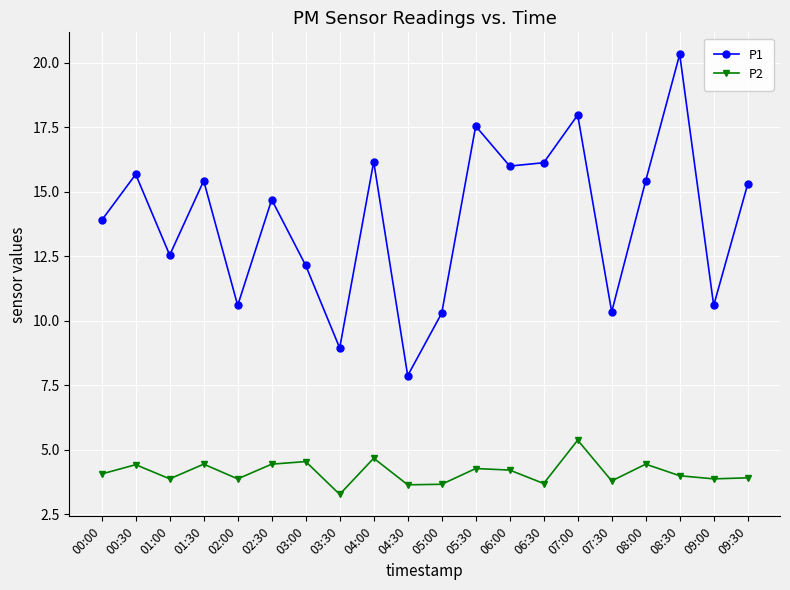

True or false: P2 and P1 cross at least once.

False